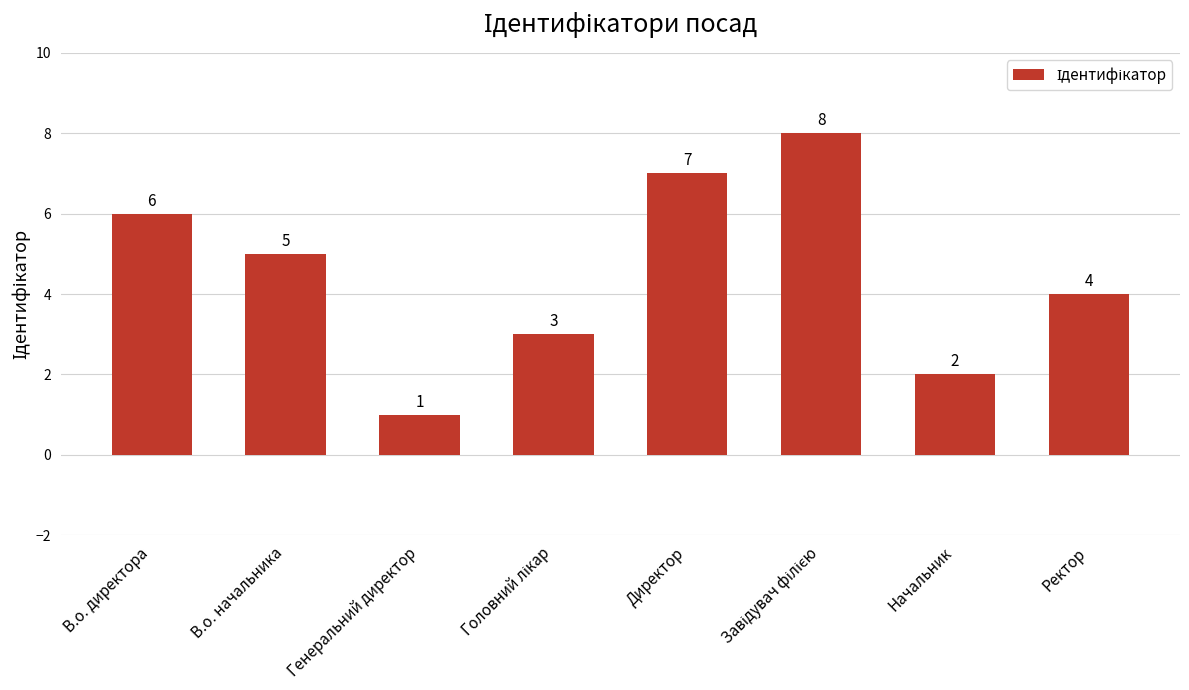

Is it true that the value at Директор is 7?

True